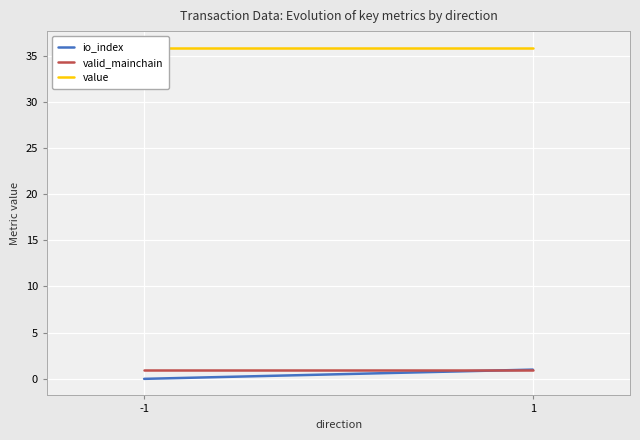

How many lines are shown in the chart?

3